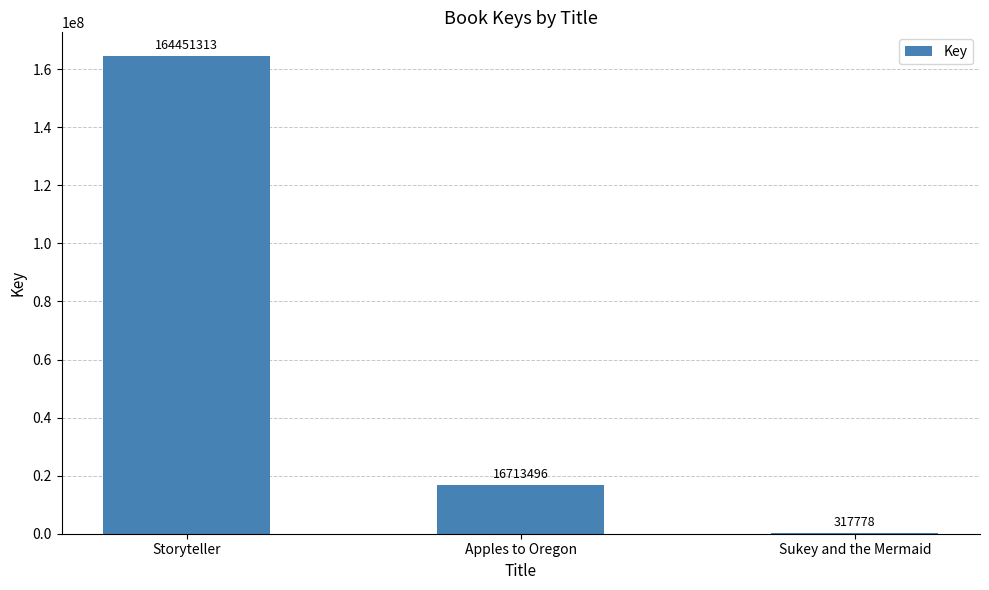

Are the bars grouped side by side (vs. stacked)?

No